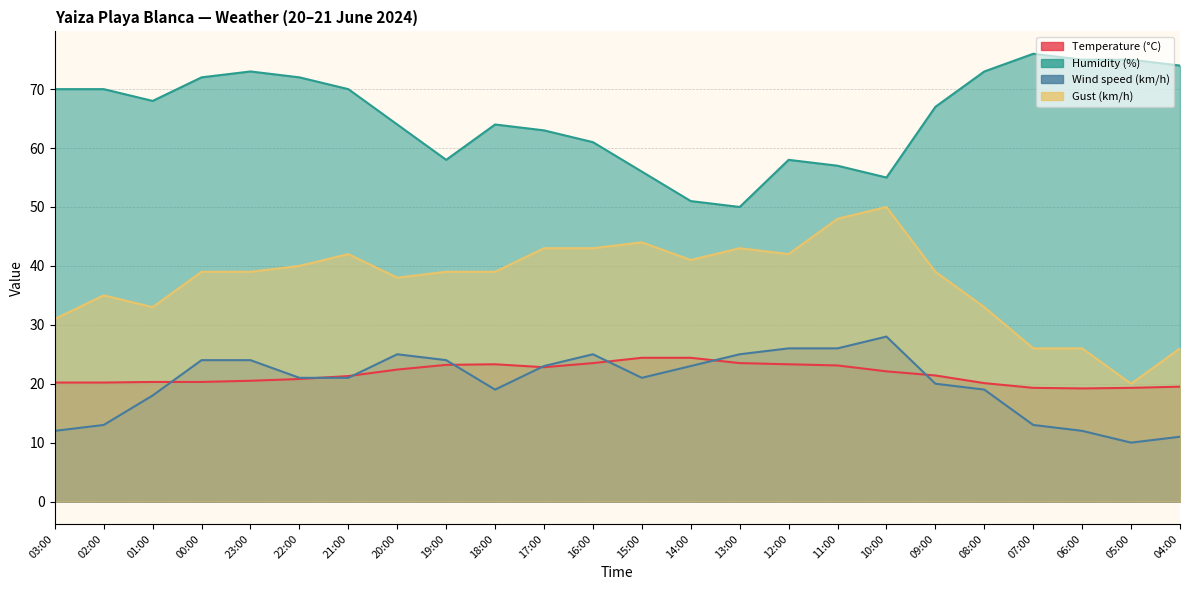

How many data points in Wind speed (km/h) are less than 21?

10